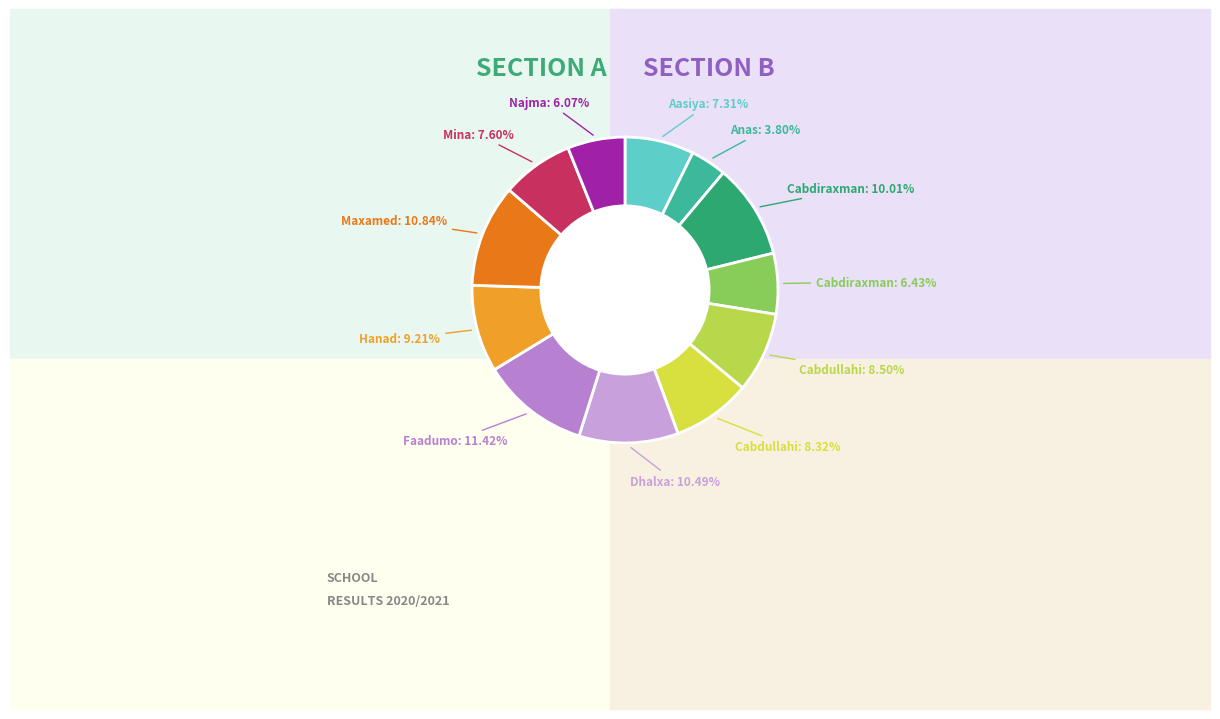

The Najma Cabdiqadir Cilmi slice represents 6% of the pie. True or false?

True